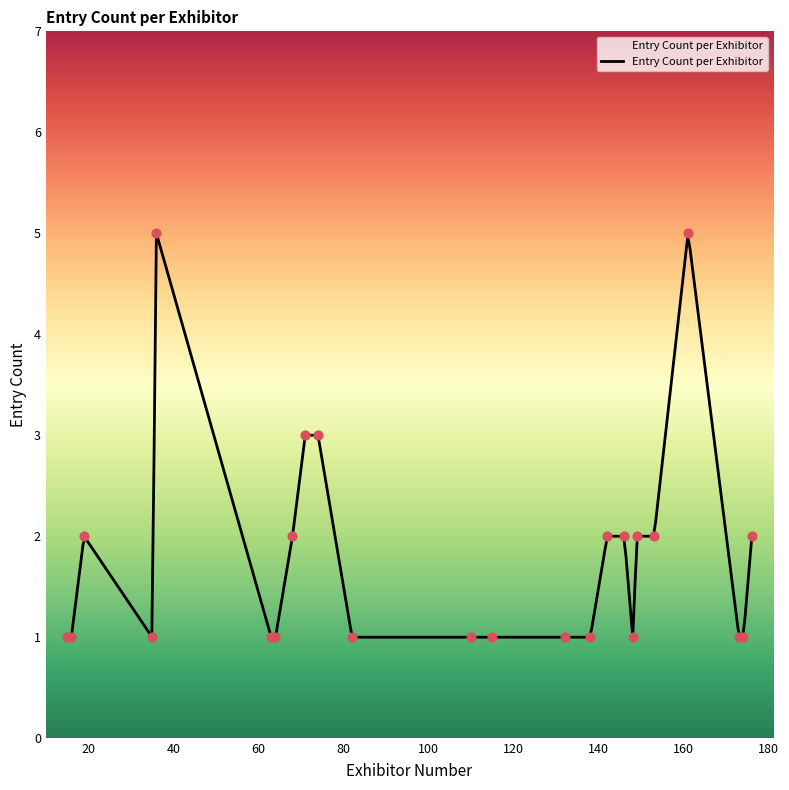

What is the change in value from 71 to 82?

-2